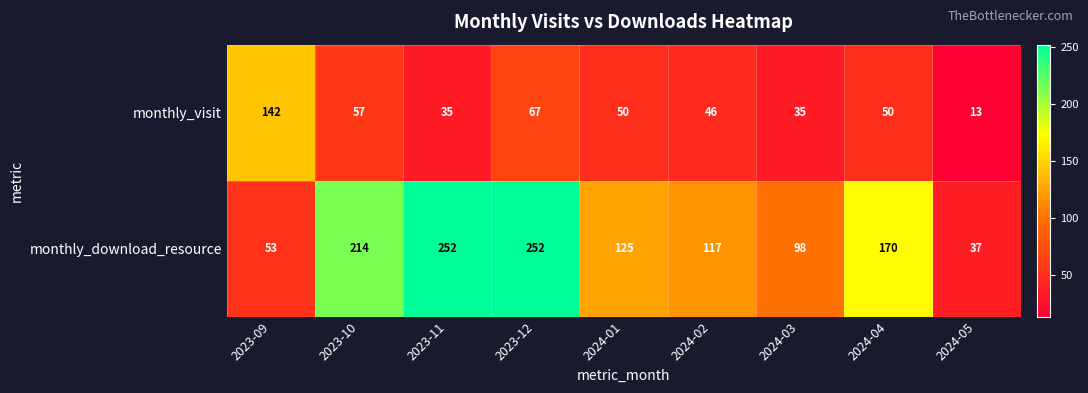

What is the total value across all series at 2024-05?

50